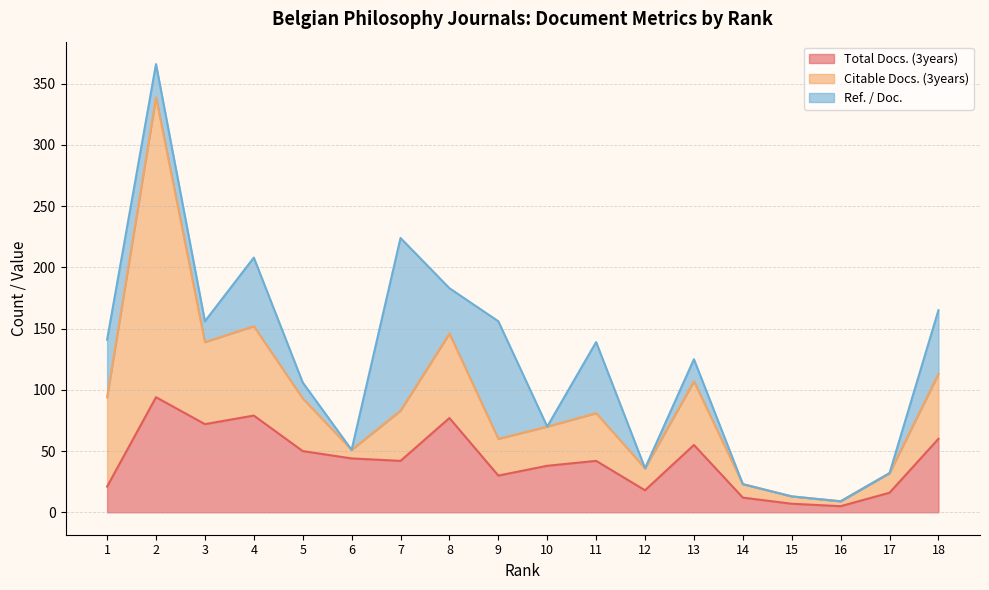

List the series in order of their peak value, highest first.

Citable Docs. (3years), Ref. / Doc., Total Docs. (3years)